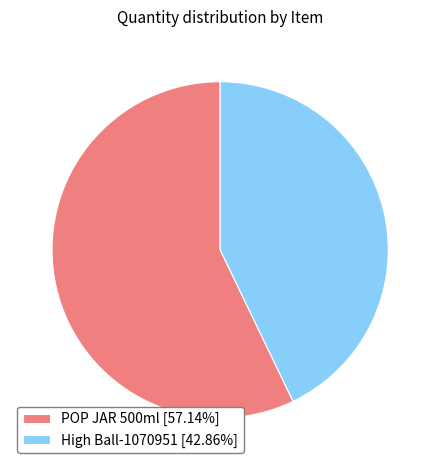

Is High Ball-1070951 the majority of the pie?

No